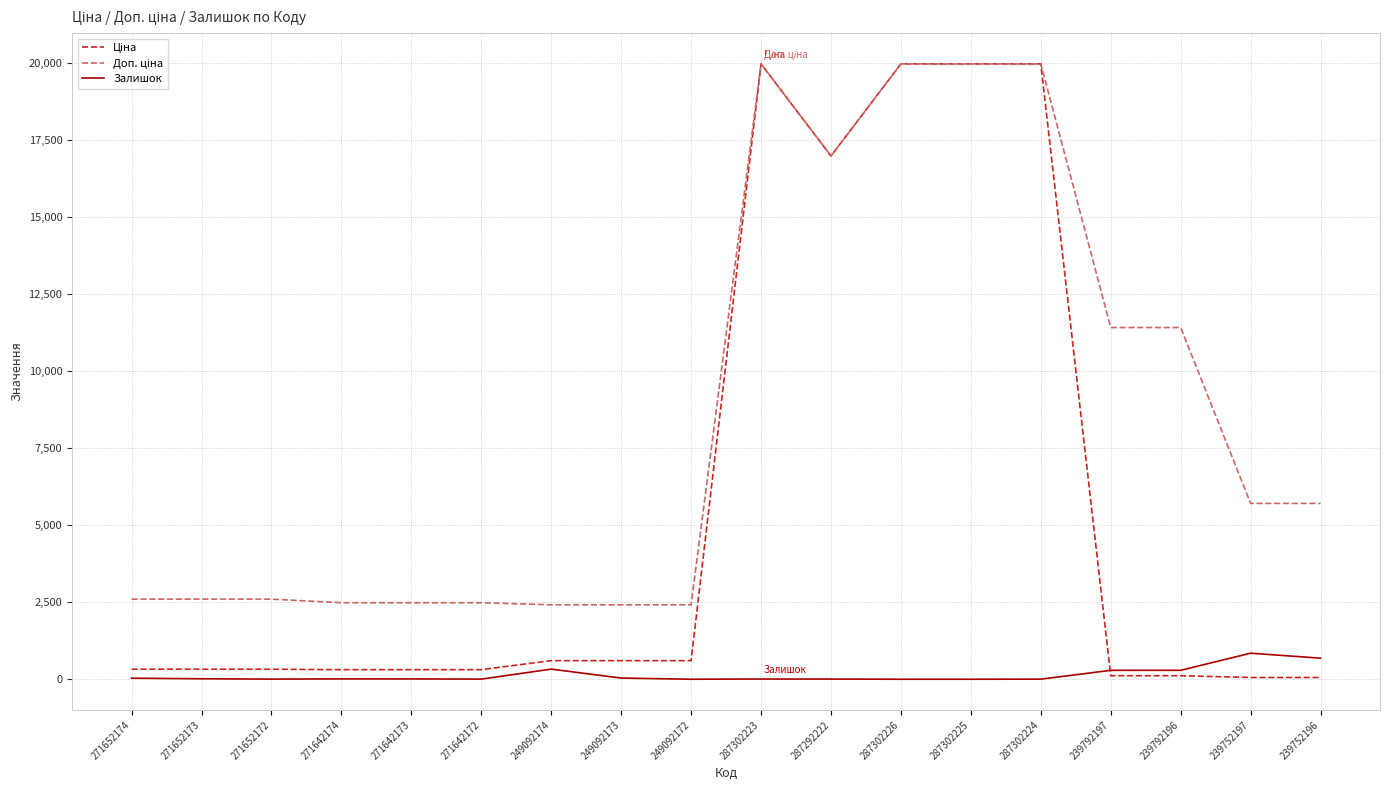

What is the maximum value for Залишок?

845.0